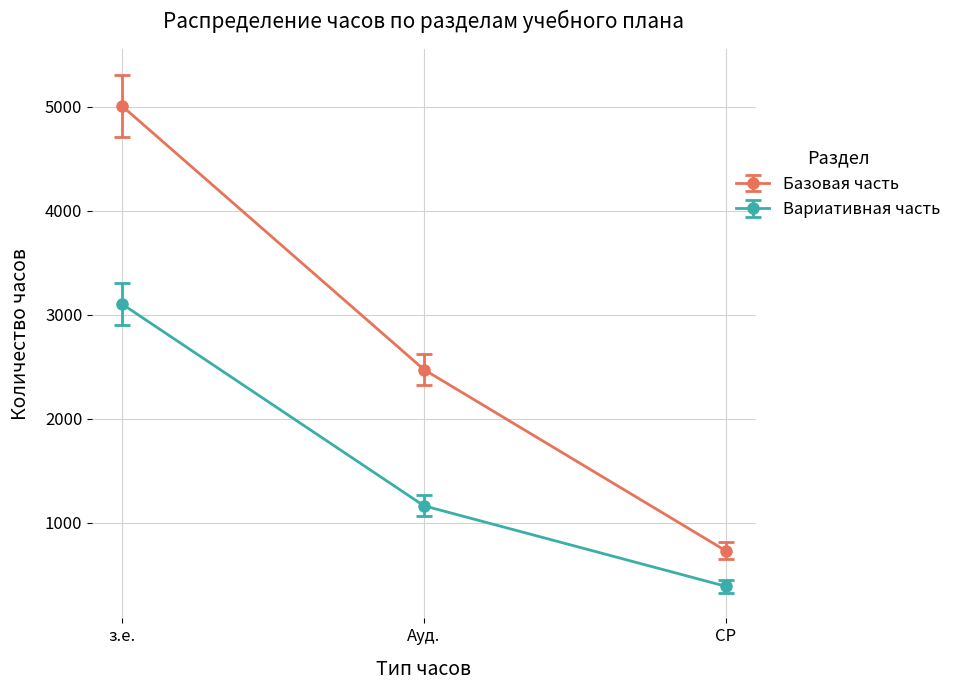

What is the smallest value displayed?

387